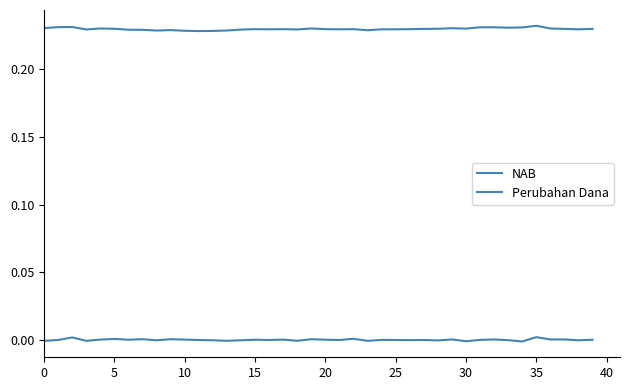

How many lines are shown in the chart?

2